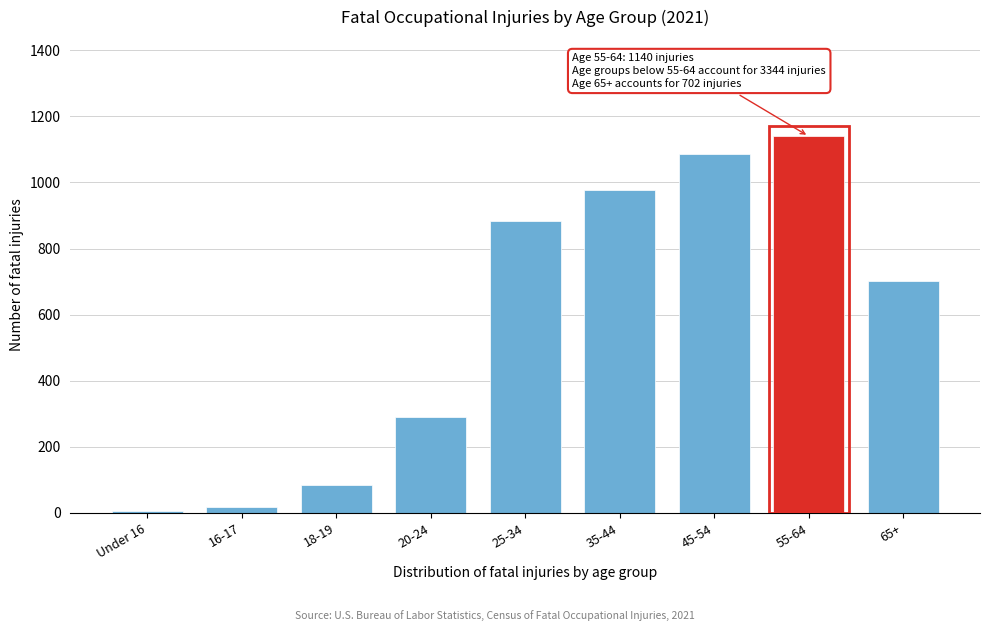

Reading right to left, extract all data points from this chart.

65+=702	55-64=1140	45-54=1087	35-44=977	25-34=882	20-24=289	18-19=85	16-17=17	Under 16=7